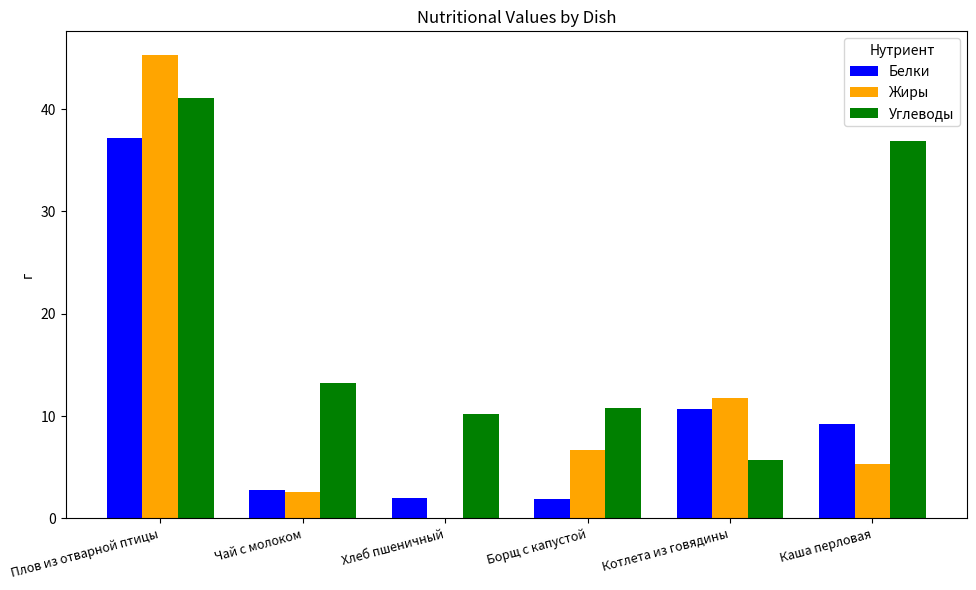

Is the value of Белки at Котлета из говядины greater than the value of Жиры at Плов из отварной птицы?

No